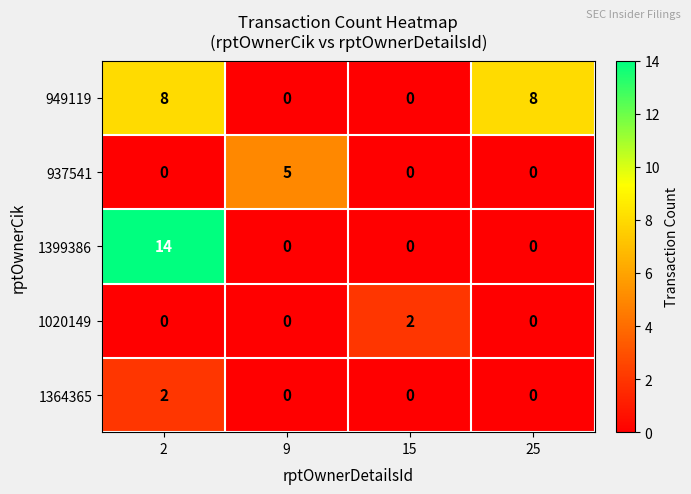

At which category is the sum across all series the highest?

2